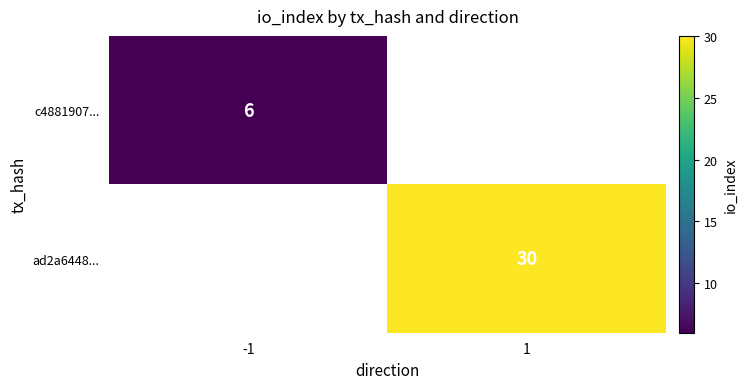

How many categories are shown in the chart?

2